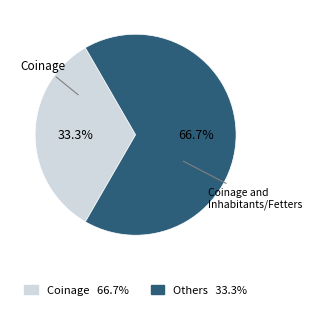

How many segments does this pie chart have?

2